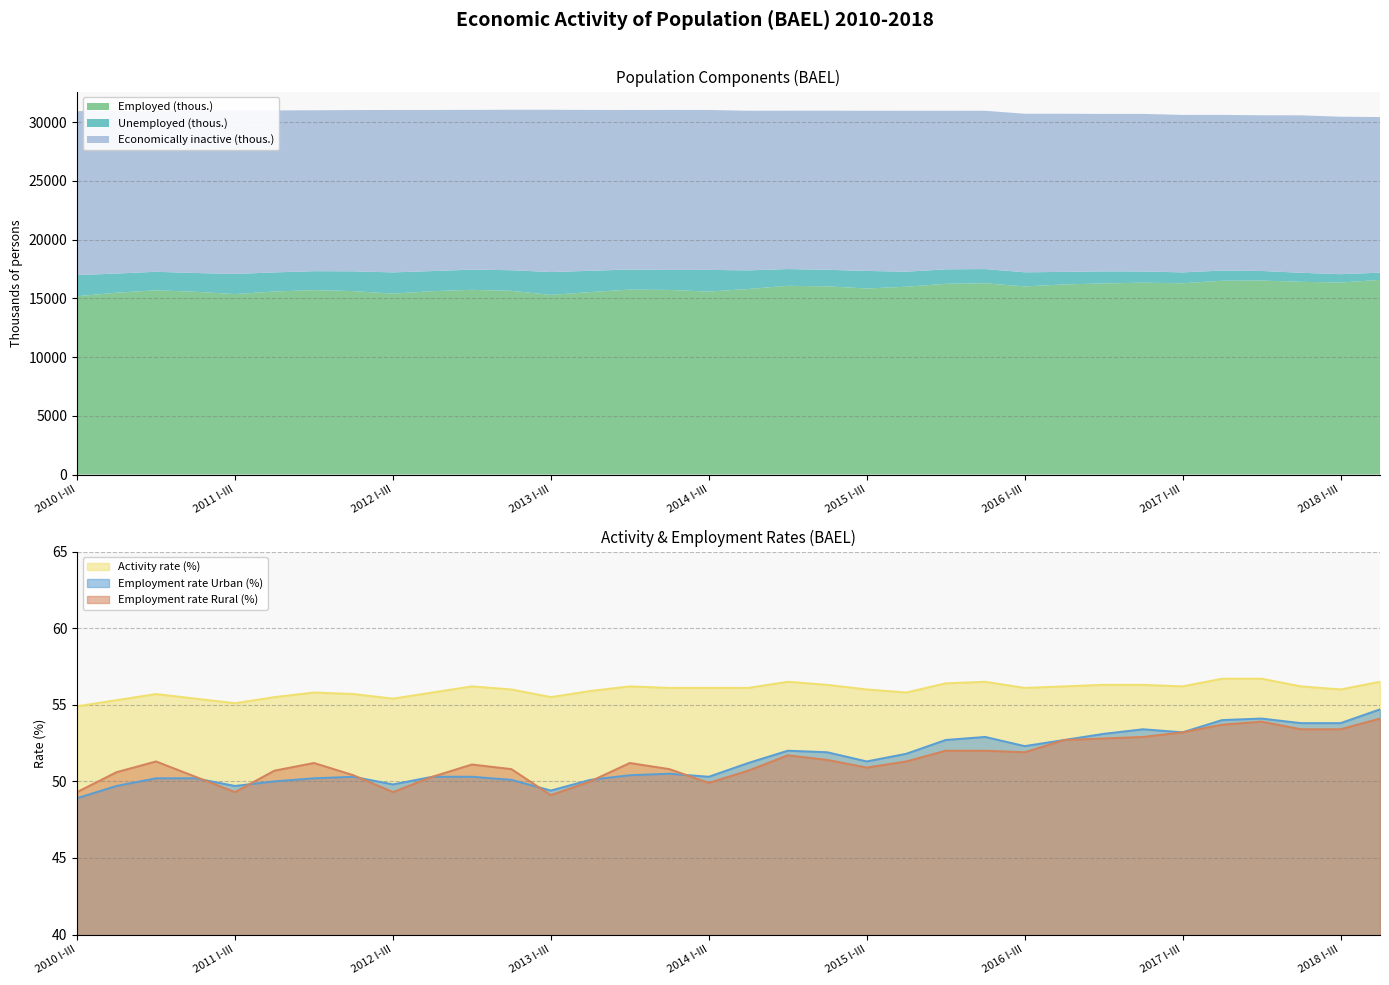

True or false: Employed (thous.) has a value of 50.3 at 2011 X-XII.

True